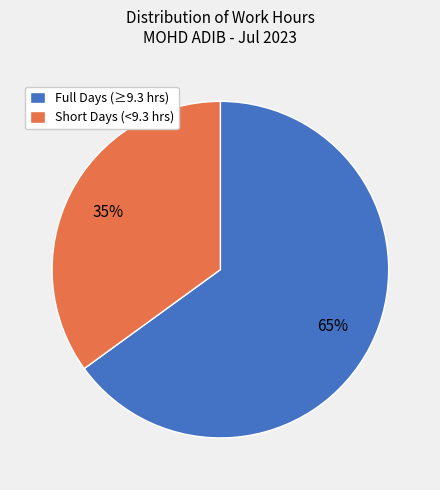

To the nearest percent, what portion does Full Days (≥9.3 hrs) represent?

65%